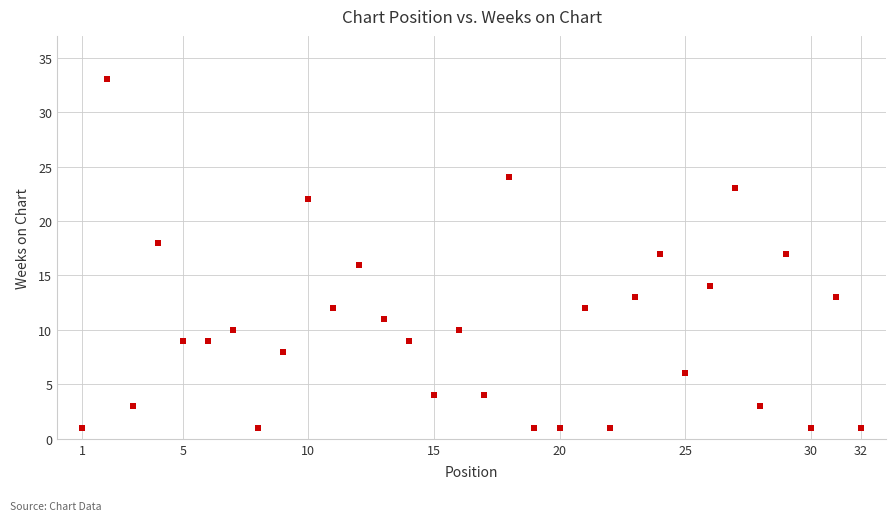

What is the range of X values (max minus min)?

31